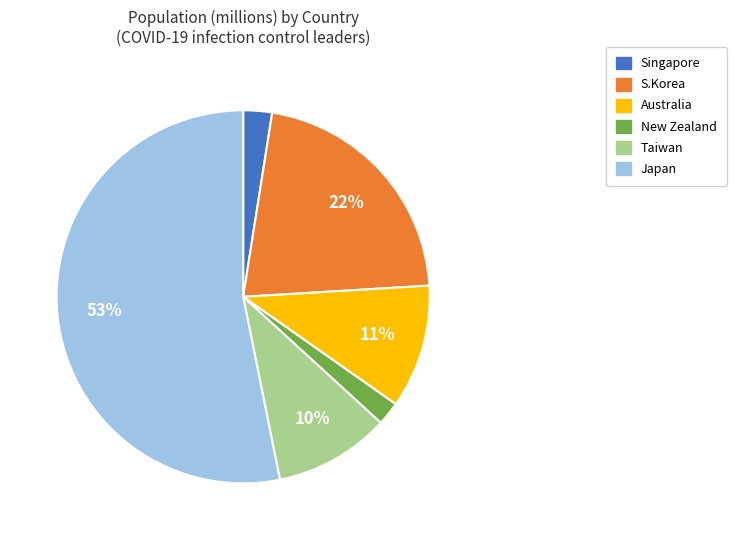

How many slices are in this pie chart?

6